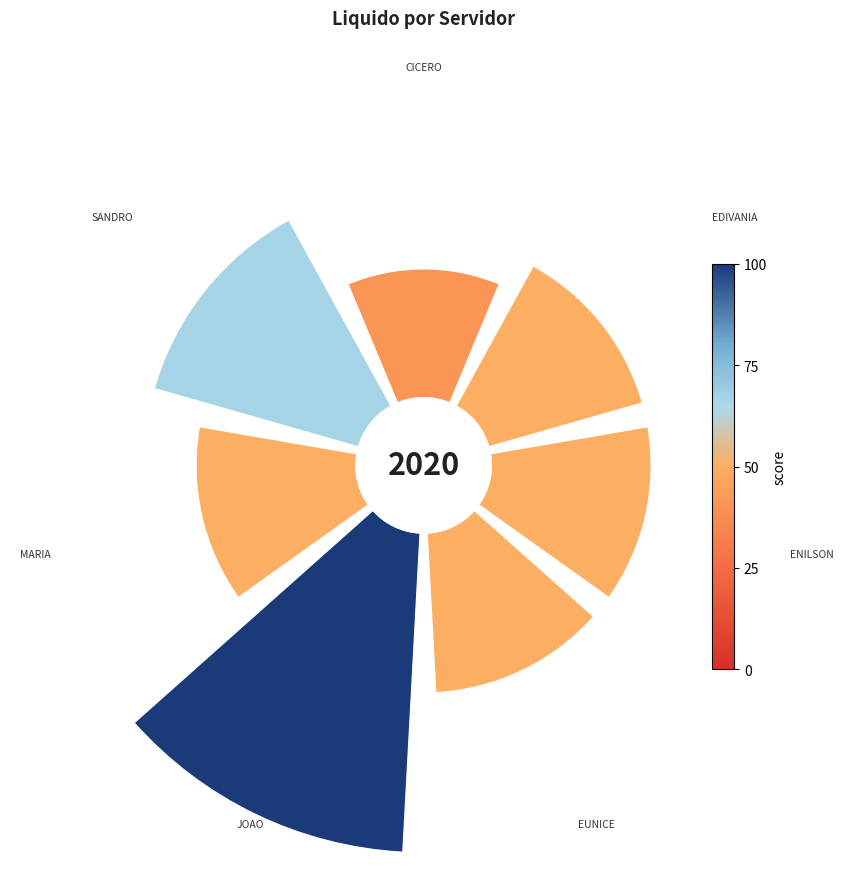

To the nearest percent, what portion does 0 represent?

10%